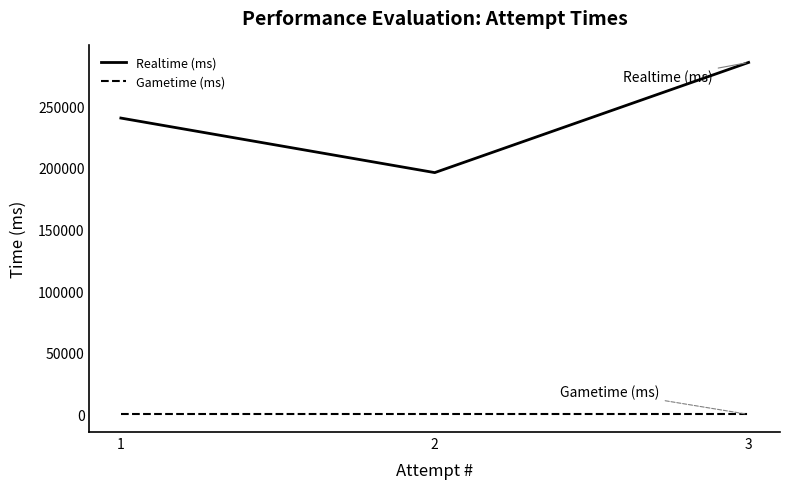

The value of Gametime (ms) at 1 is 0. True or false?

True